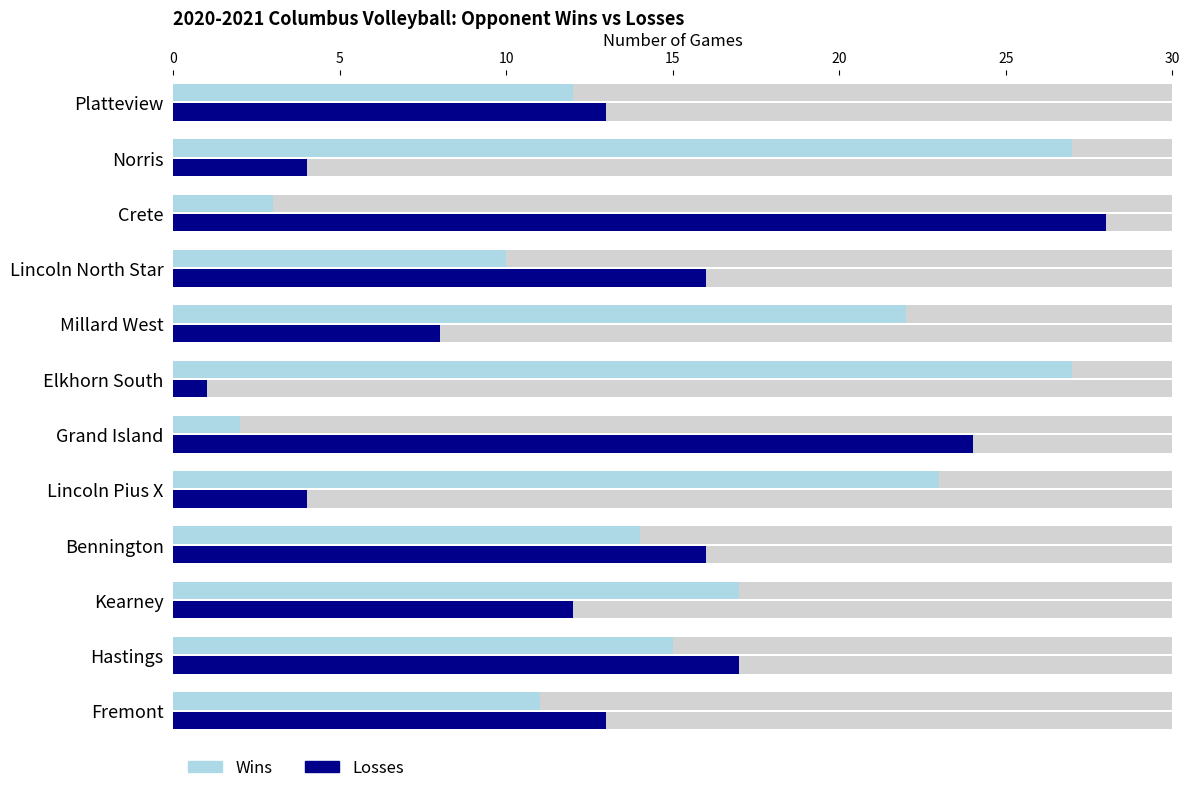

Which series has the largest range (max minus min)?

Losses